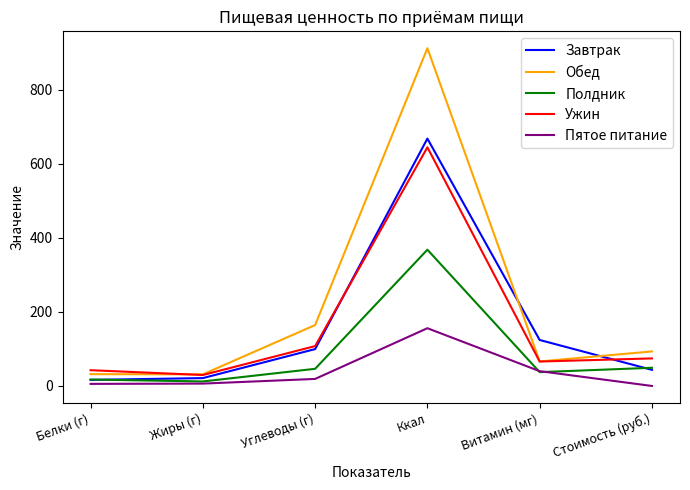

Which series has the largest range (max minus min)?

Обед